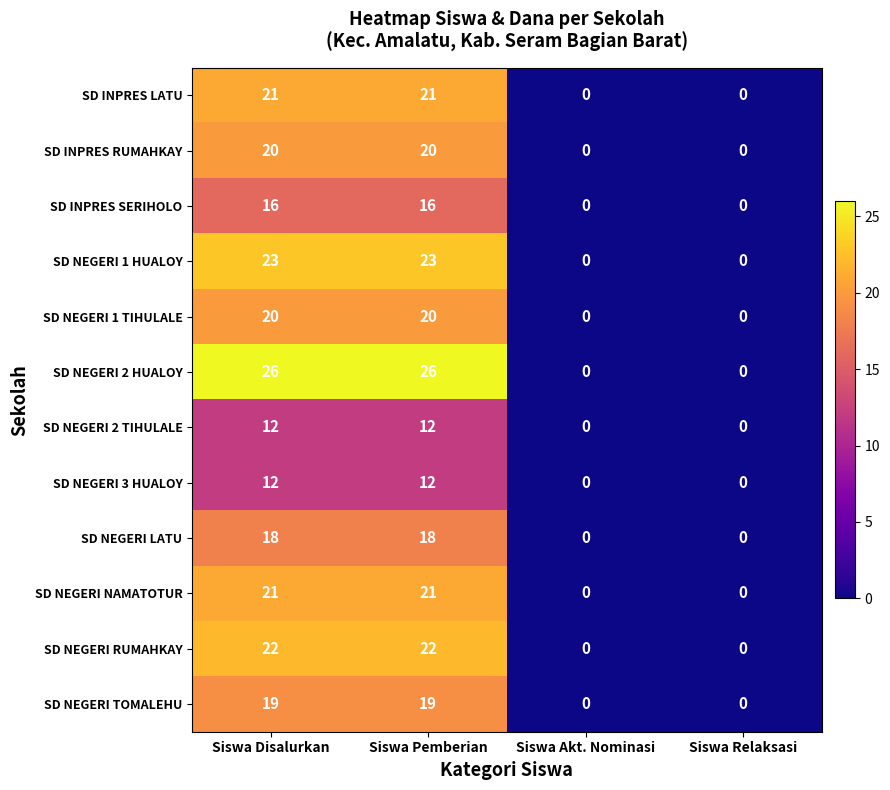

Is the value of SD NEGERI 3 HUALOY at Siswa Relaksasi greater than the value of SD NEGERI 2 HUALOY at Siswa Disalurkan?

No